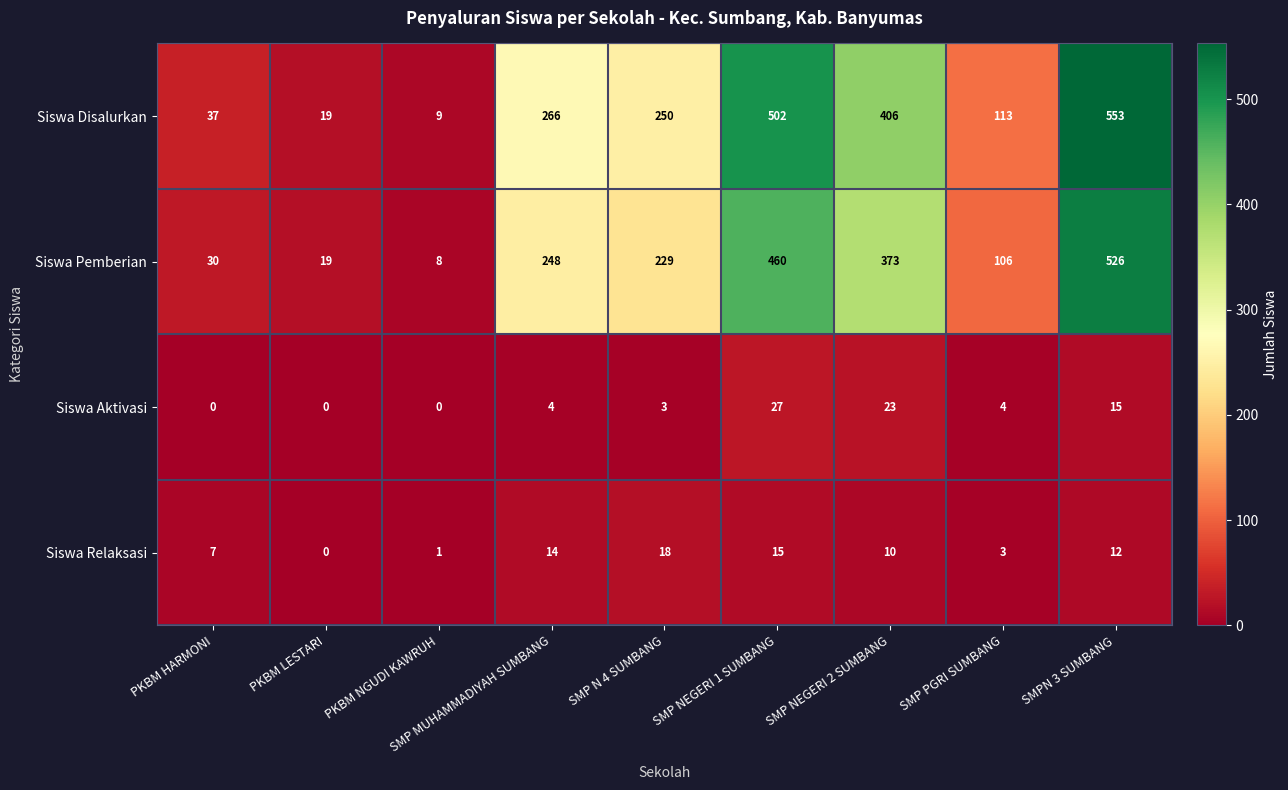

At SMP MUHAMMADIYAH SUMBANG, list the series in order from smallest to largest.

Siswa Aktivasi, Siswa Relaksasi, Siswa Pemberian, Siswa Disalurkan